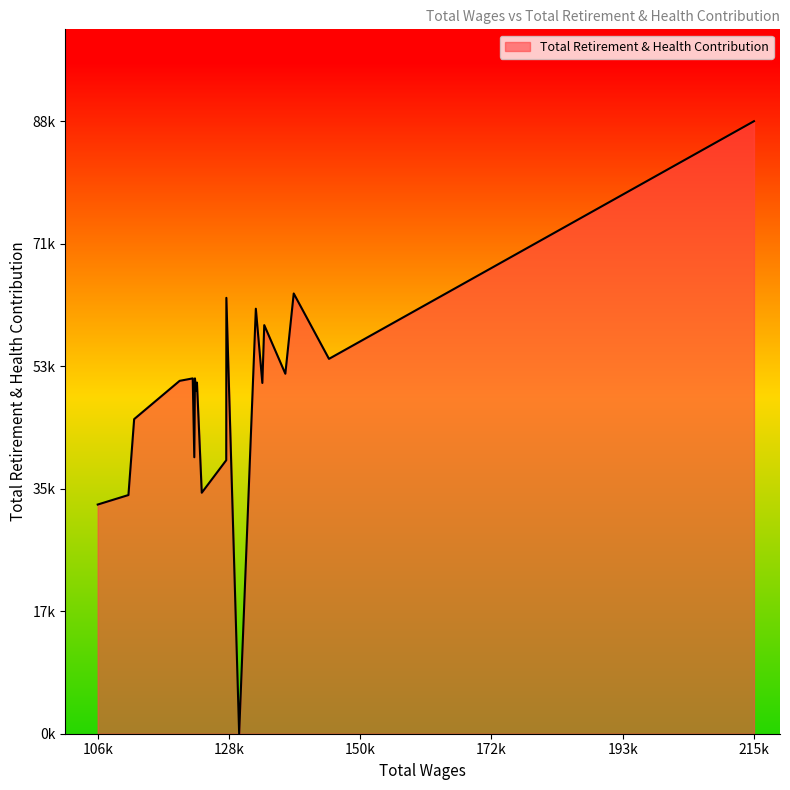

What is the maximum value shown in the chart?

88909